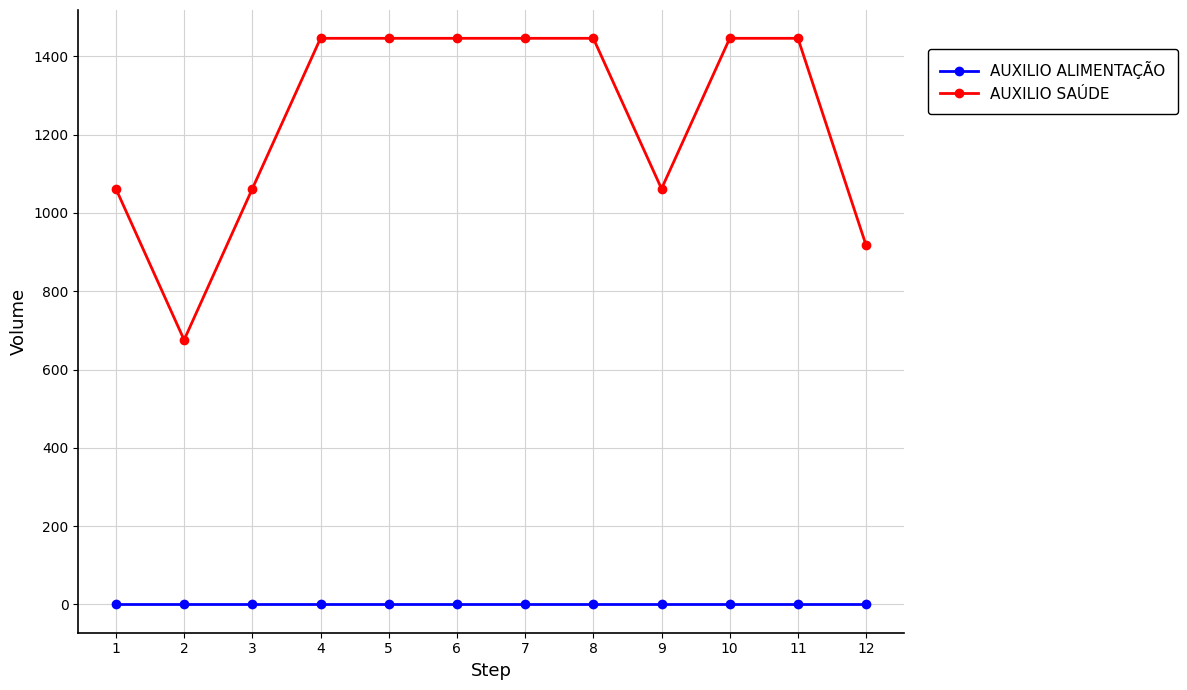

True or false: AUXILIO SAÚDE and AUXILIO ALIMENTAÇÃO cross at least once.

False